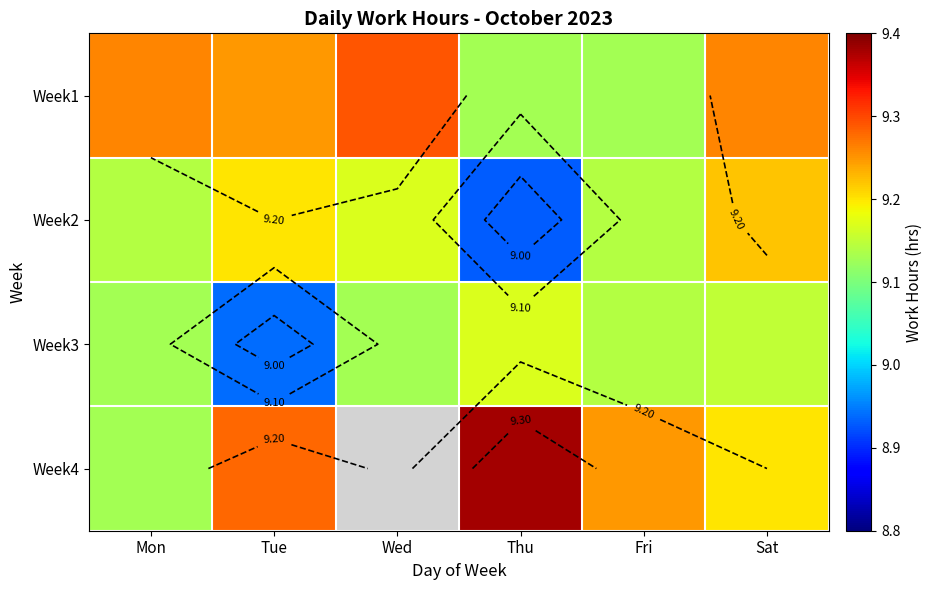

At which category is the sum across all series the highest?

Sat